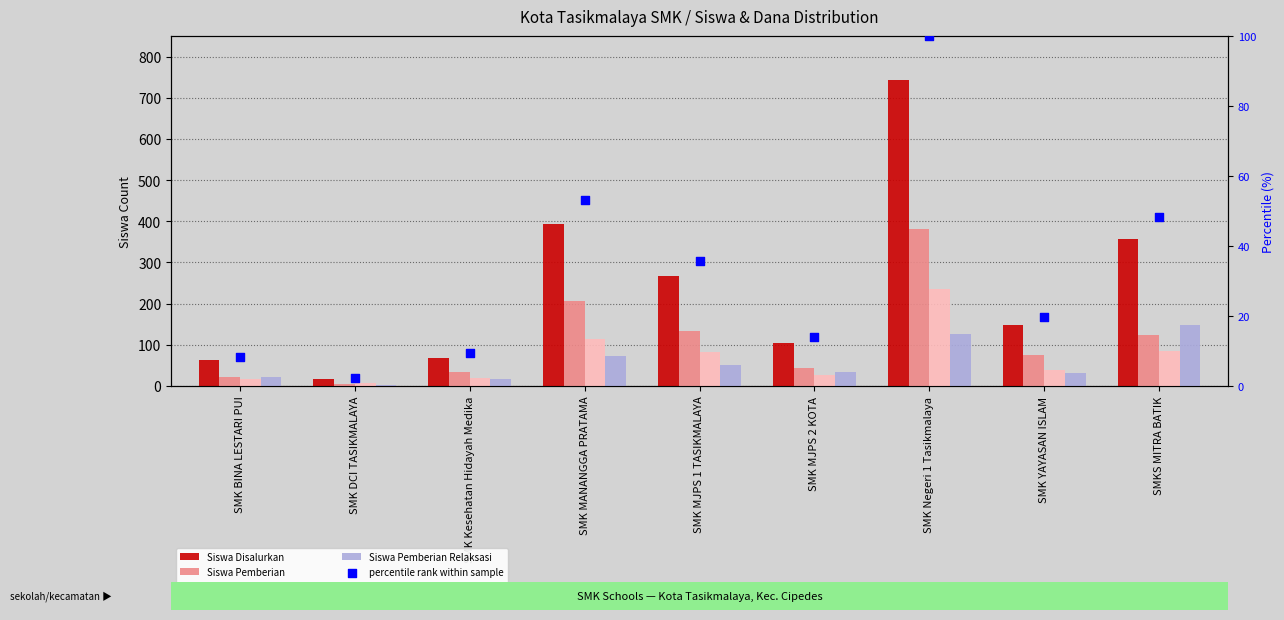

Which series contains the highest Y value?

Siswa Disalurkan